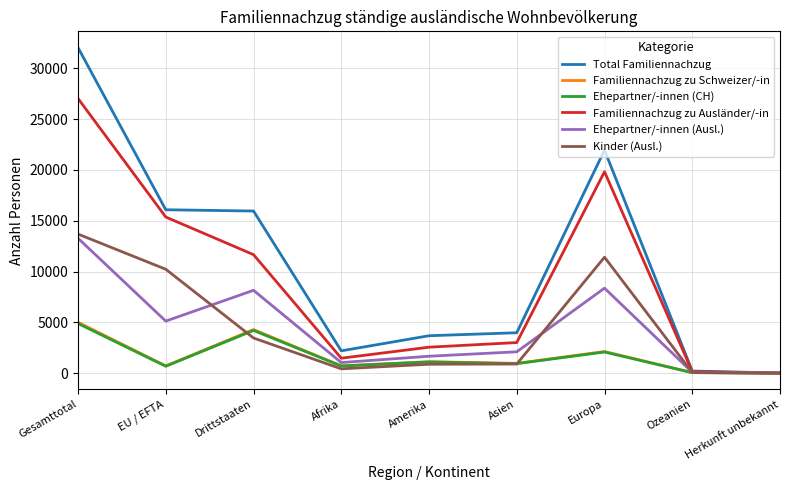

What is the highest value of the Ehepartner/-innen (CH) series?

4887